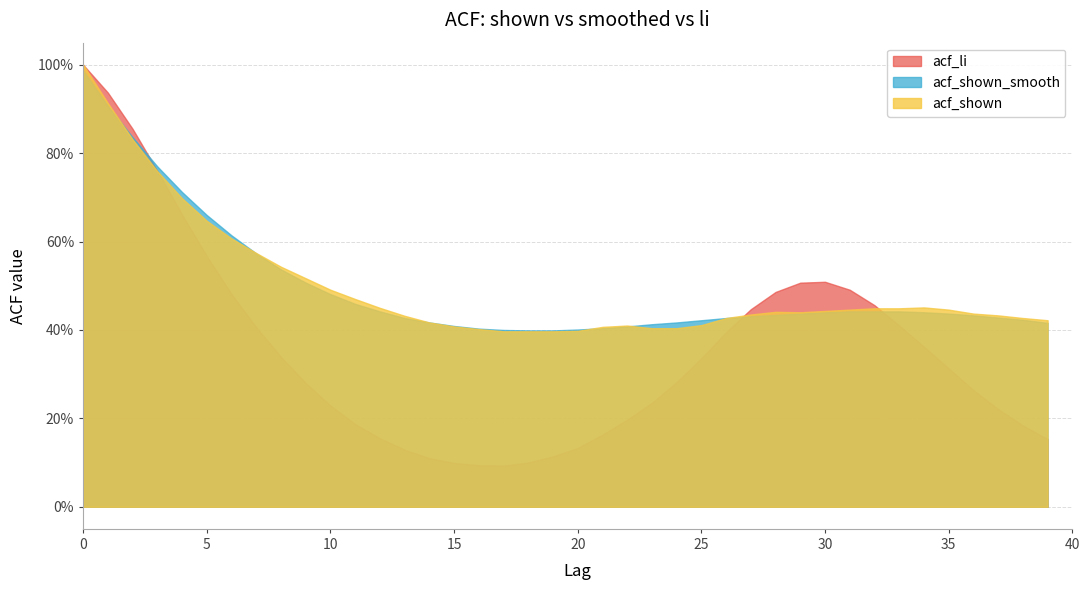

The acf_shown series shows 0.7 at 16. True or false?

False